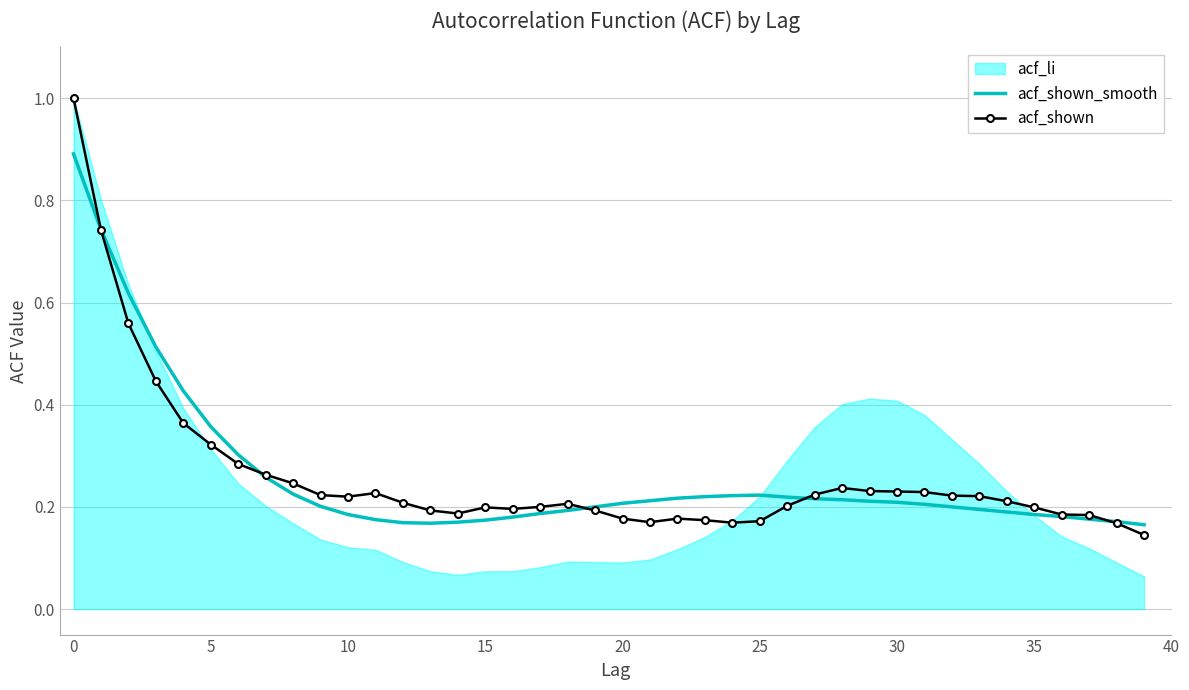

Is it true that acf_shown_smooth equals 0.2 at 38?

True